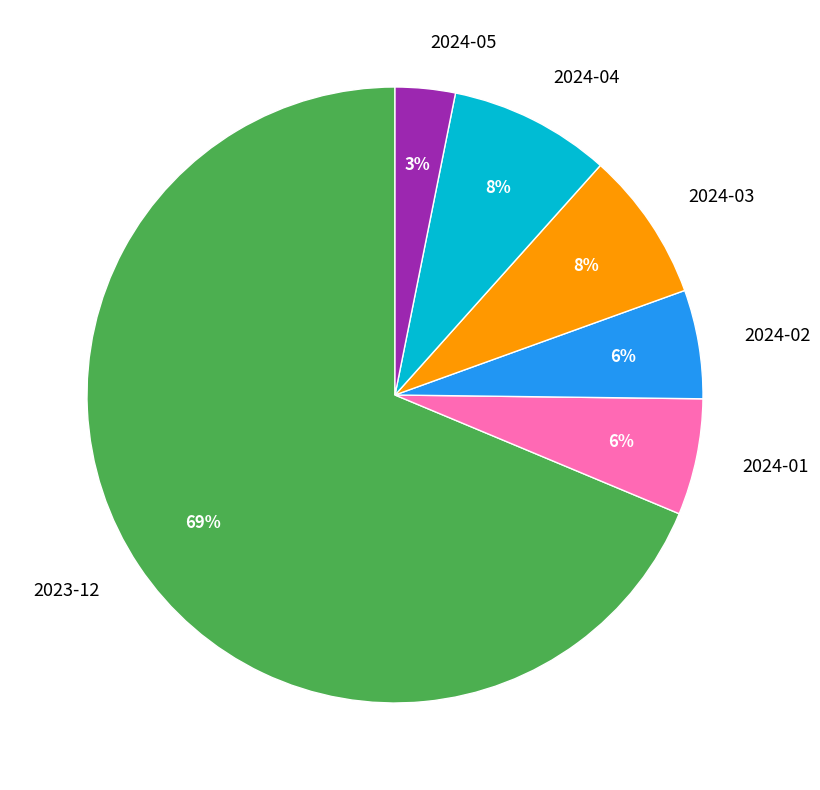

Count the number of slices in the pie.

6